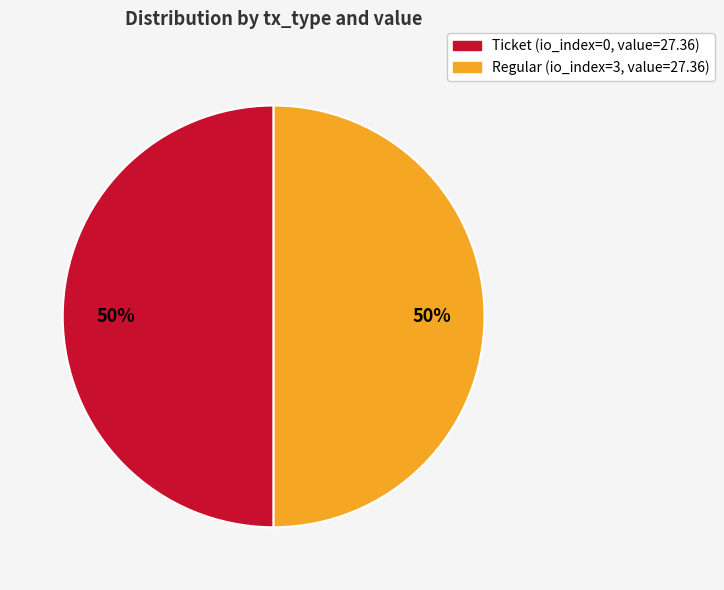

To the nearest percent, what is the average slice percentage?

50%